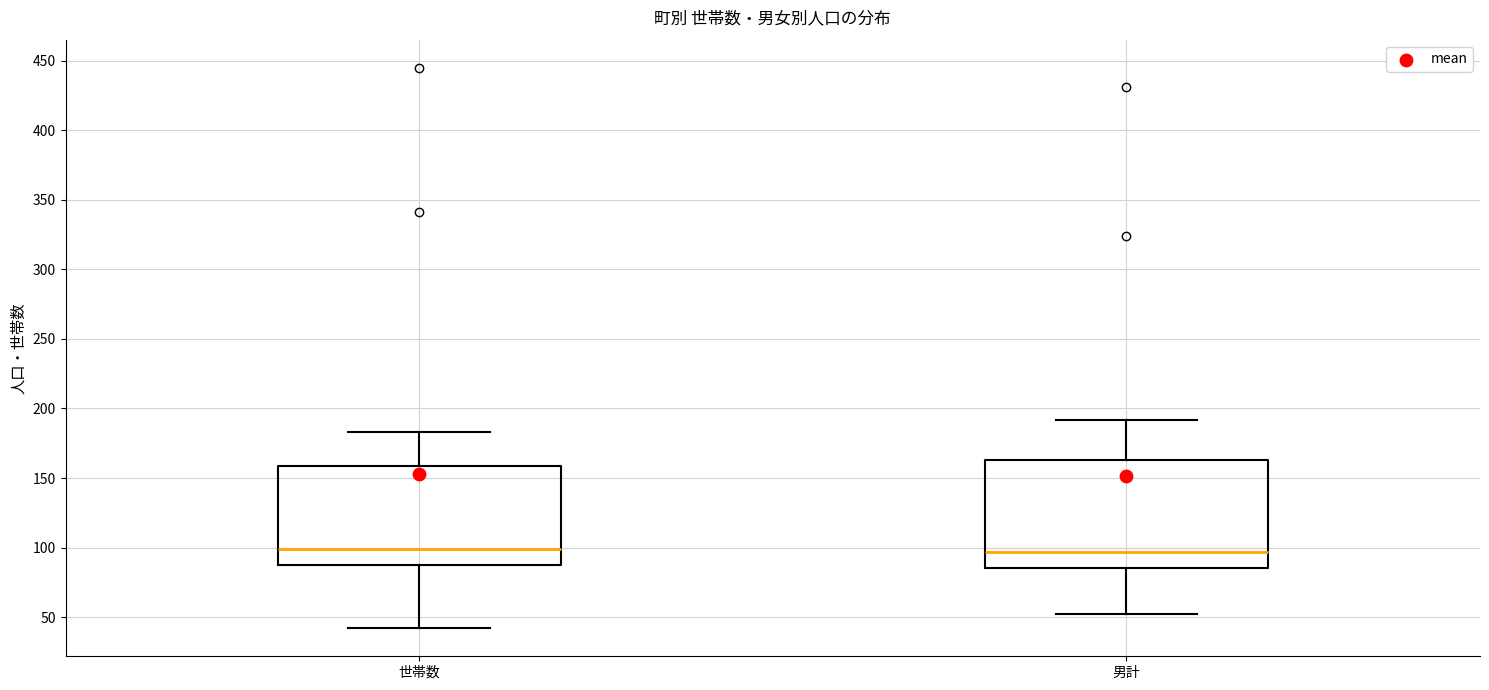

Reading left to right, read every box against the y-axis: the position of its median line, the range the box covers, and the ends of its whiskers. The values are not printed on the chart, so give them approximately, as read against the axis.

世帯数: median 100, box 90 to 160, whiskers 40 to 185
男計: median 95, box 85 to 165, whiskers 50 to 190